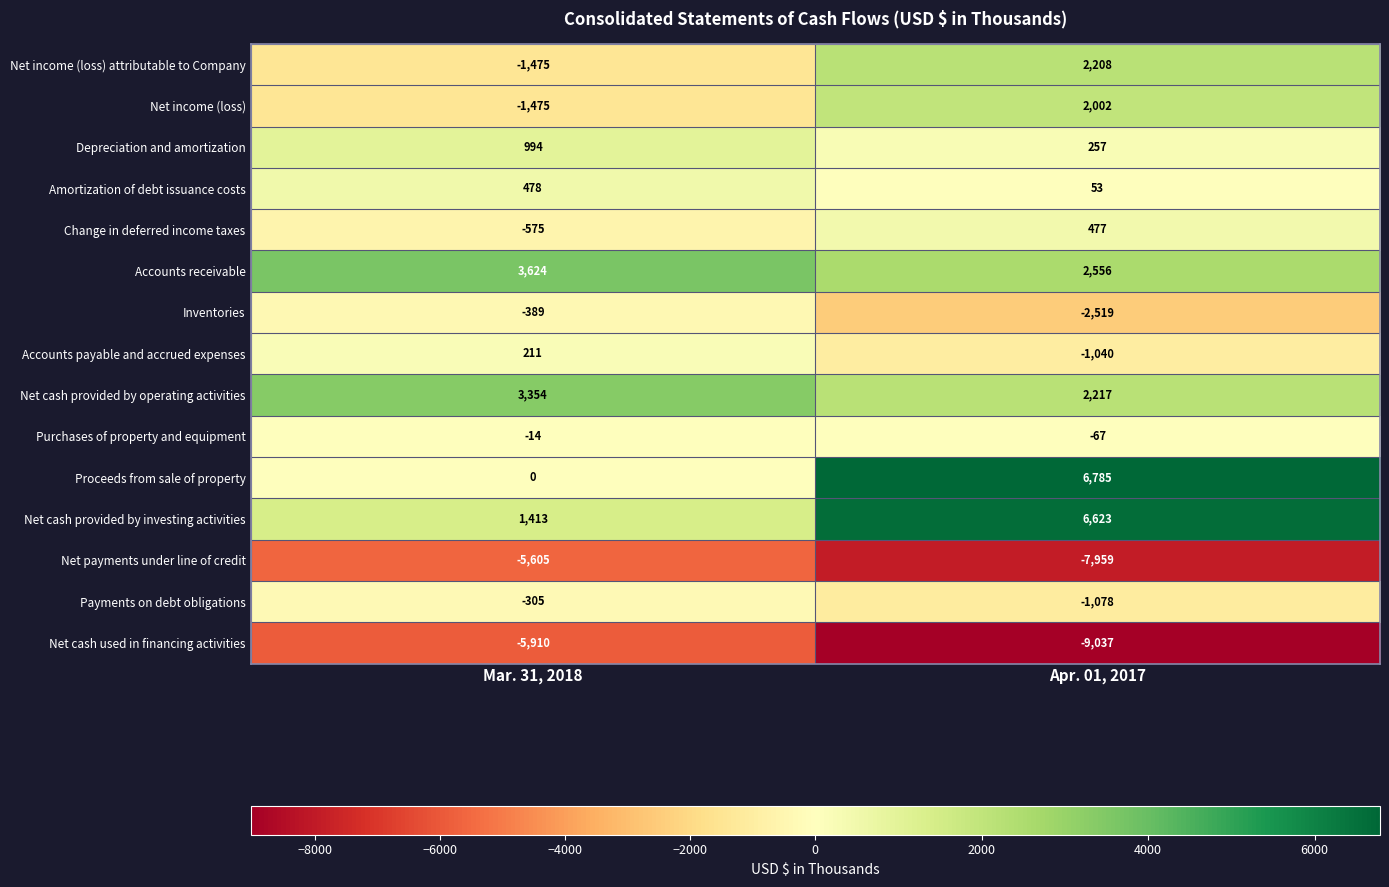

At which label is Payments on debt obligations closest to -691?

Mar. 31, 2018